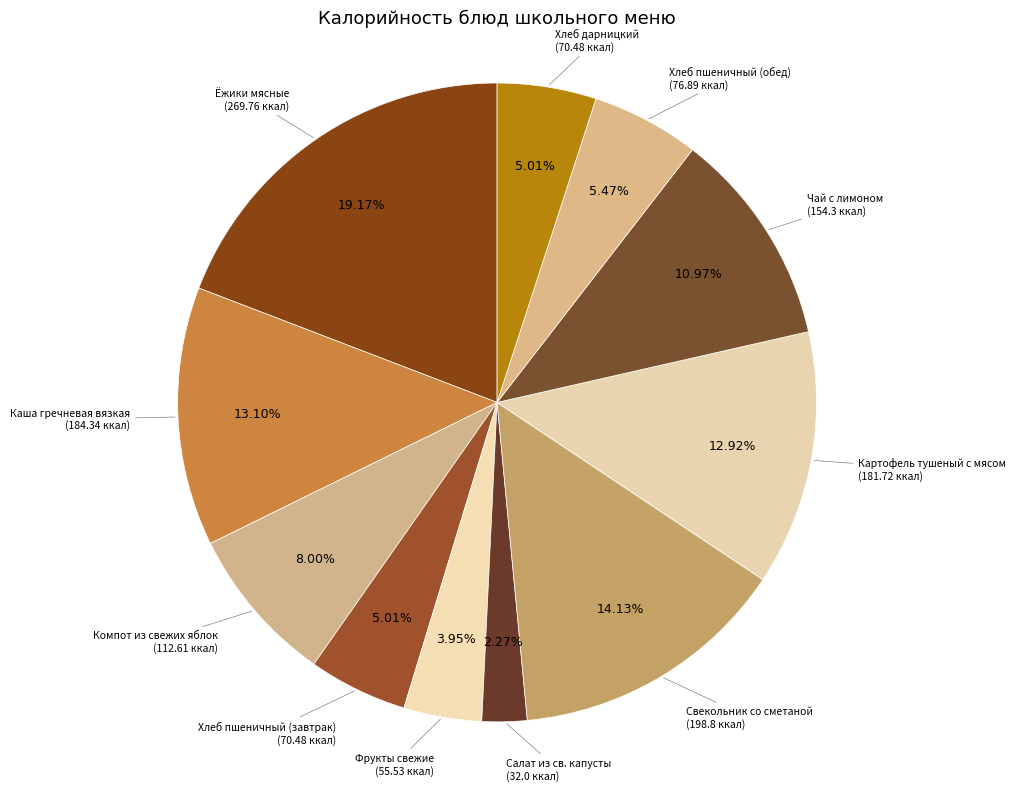

Which slice is the smallest?

Салат из св. капусты